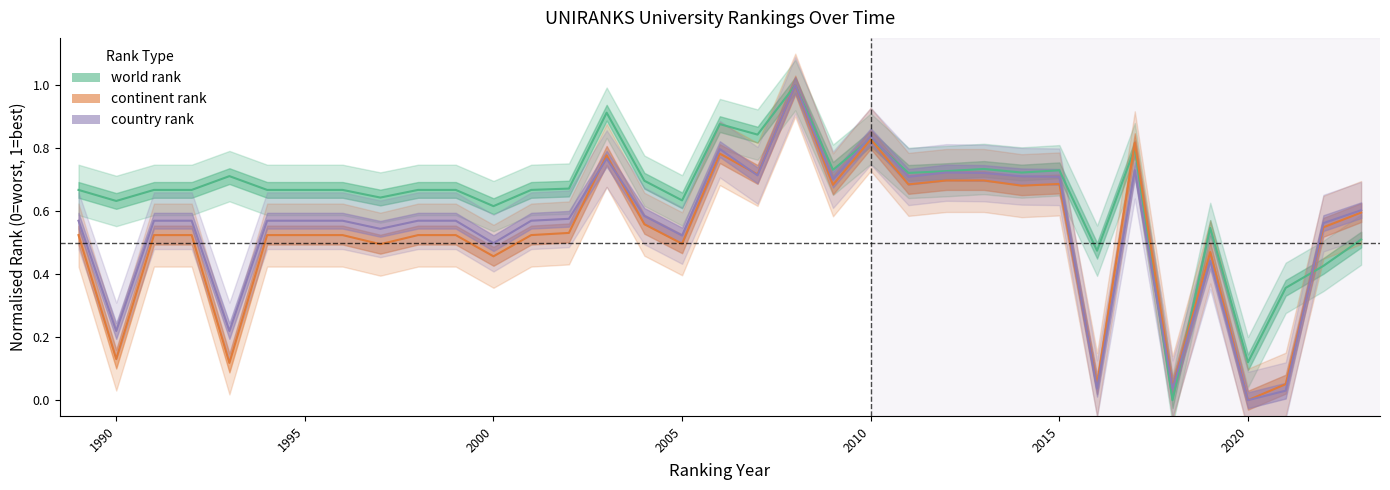

Reading right to left, list all the values displayed in this chart.

world rank: 2023=0.5	2022=0.4	2021=0.4	2020=0.1	2019=0.5	2018=0.0	2017=0.8	2016=0.5	2015=0.7	2014=0.7	2013=0.7	2012=0.7	2011=0.7	2010=0.8	2009=0.7	2008=1.0	2007=0.8	2006=0.9	2005=0.6	2004=0.7	2003=0.9	2002=0.7	2001=0.7	2000=0.6	1999=0.7	1998=0.7	1997=0.6	1996=0.7	1995=0.7	1994=0.7	1993=0.7	1992=0.7	1991=0.7	1990=0.6	1989=0.7
continent rank: 2023=0.6	2022=0.5	2021=0.1	2020=0.0	2019=0.5	2018=0.0	2017=0.8	2016=0.0	2015=0.7	2014=0.7	2013=0.7	2012=0.7	2011=0.7	2010=0.8	2009=0.7	2008=1.0	2007=0.7	2006=0.8	2005=0.5	2004=0.6	2003=0.8	2002=0.5	2001=0.5	2000=0.5	1999=0.5	1998=0.5	1997=0.5	1996=0.5	1995=0.5	1994=0.5	1993=0.1	1992=0.5	1991=0.5	1990=0.1	1989=0.5
country rank: 2023=0.6	2022=0.6	2021=0.0	2020=0.0	2019=0.4	2018=0.0	2017=0.7	2016=0.0	2015=0.7	2014=0.7	2013=0.7	2012=0.7	2011=0.7	2010=0.8	2009=0.7	2008=1.0	2007=0.7	2006=0.8	2005=0.5	2004=0.6	2003=0.8	2002=0.6	2001=0.6	2000=0.5	1999=0.6	1998=0.6	1997=0.5	1996=0.6	1995=0.6	1994=0.6	1993=0.2	1992=0.6	1991=0.6	1990=0.2	1989=0.6